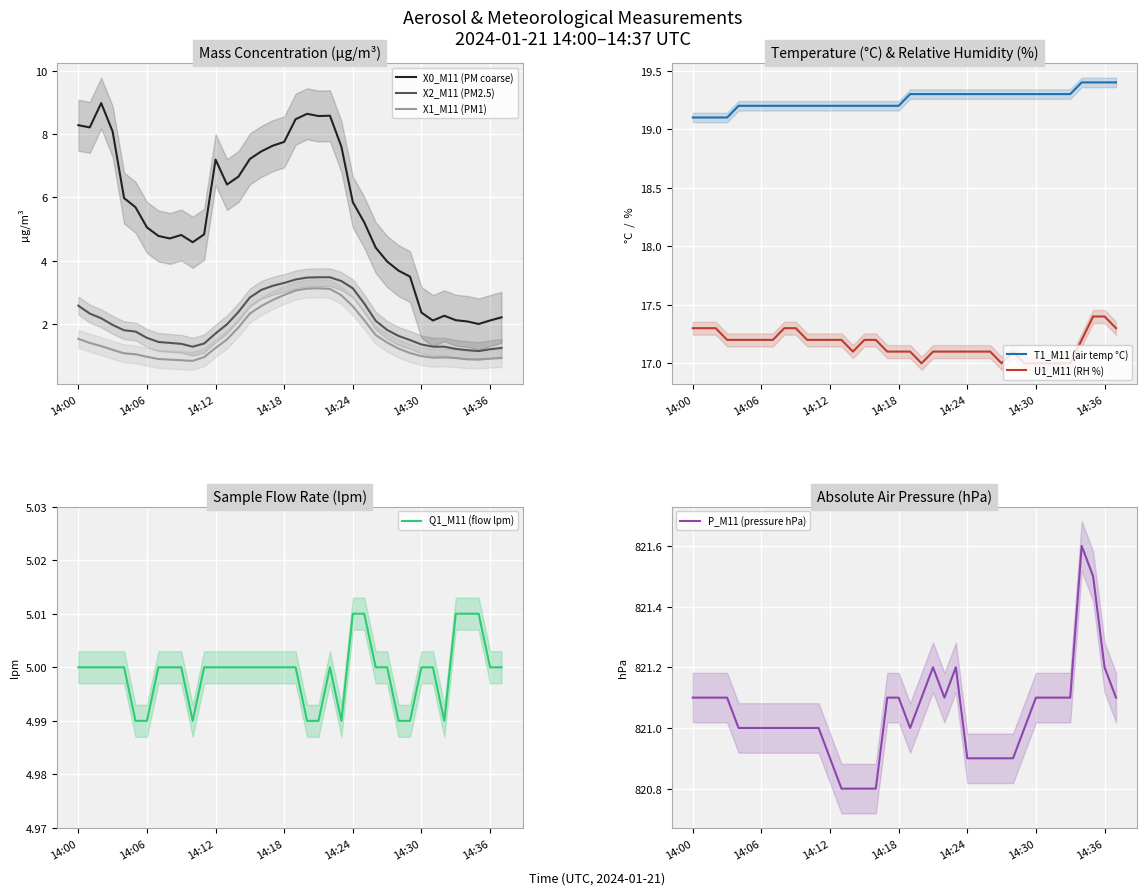

List the labels in order of X0_M11 (PM coarse) value, smallest first.

14:35, 14:34, 14:31, 14:36, 14:33, 14:37, 14:32, 14:30, 14:29, 14:28, 14:27, 14:26, 14:10, 14:08, 14:07, 14:09, 14:11, 14:06, 14:25, 14:05, 14:24, 14:04, 14:13, 14:14, 14:12, 14:15, 14:16, 14:23, 14:17, 14:18, 14:03, 14:01, 14:00, 14:19, 14:21, 14:22, 14:20, 14:02